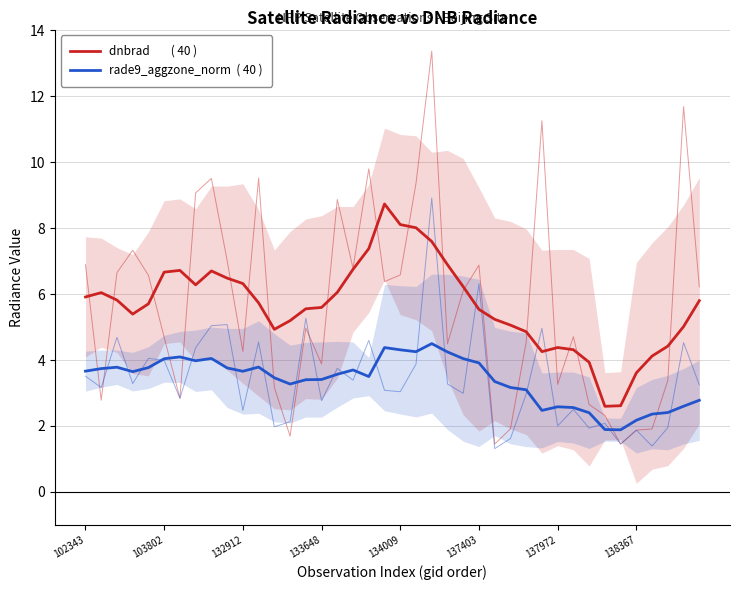

What is the label of the 4th point from the left?

133648